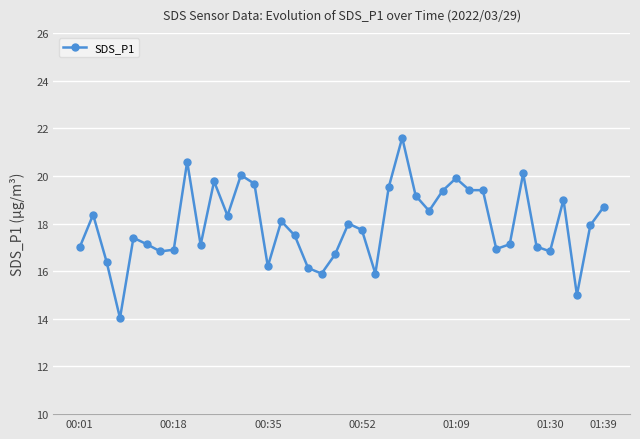

What is the greatest value displayed?

21.6